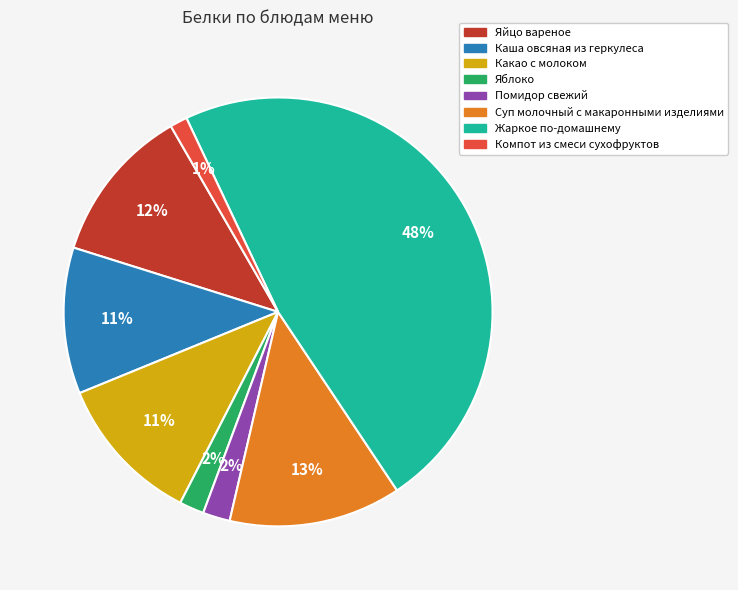

To the nearest percent, what is the combined percentage of Помидор свежий and Какао с молоком?

13%